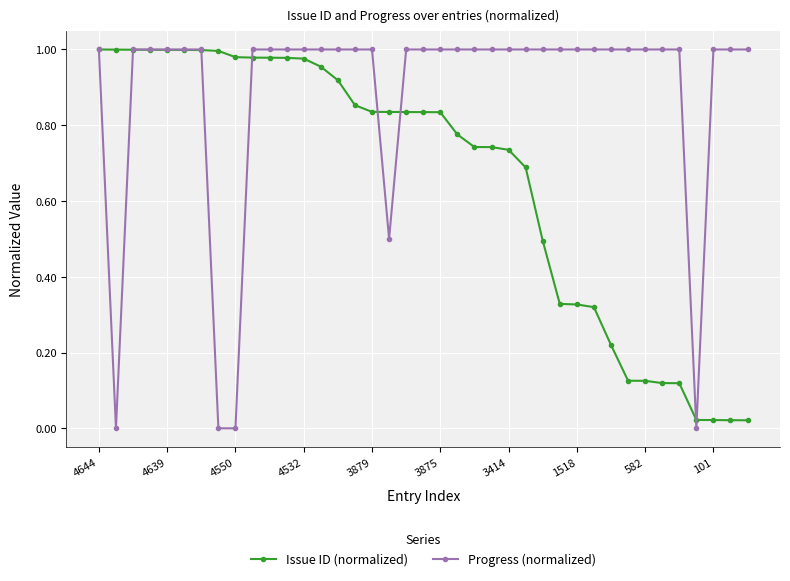

Rank the series by their average value, from lowest to highest.

Issue ID (normalized), Progress (normalized)